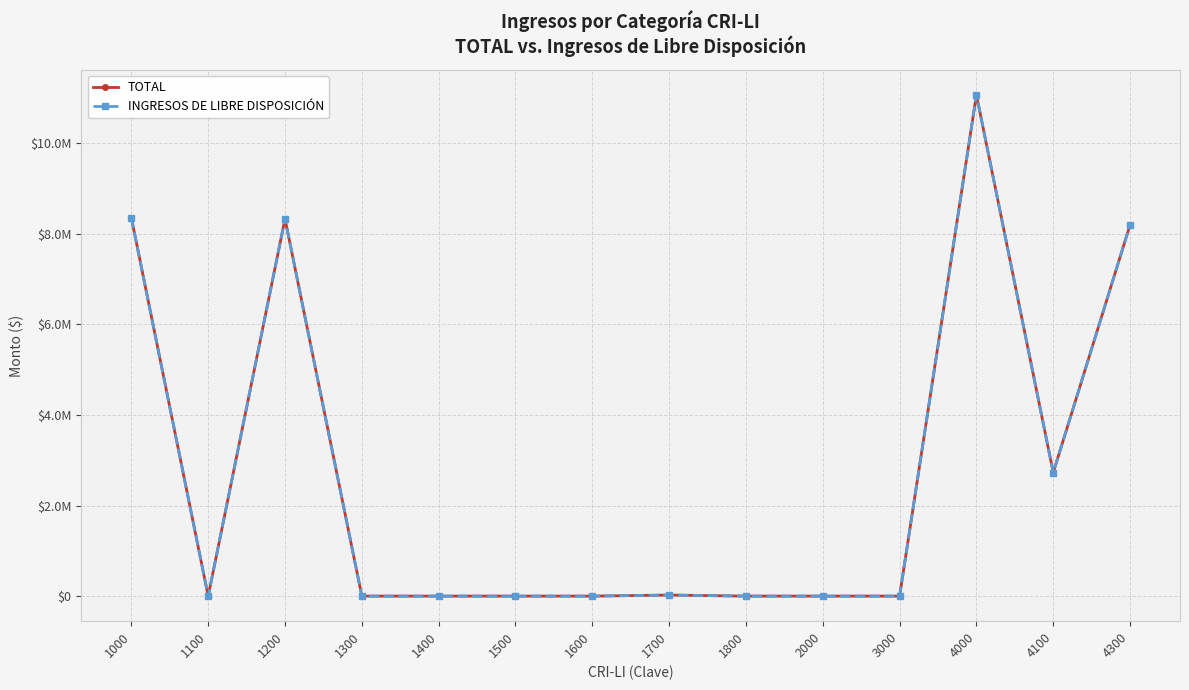

Is this an area chart (filled region under the line)?

No